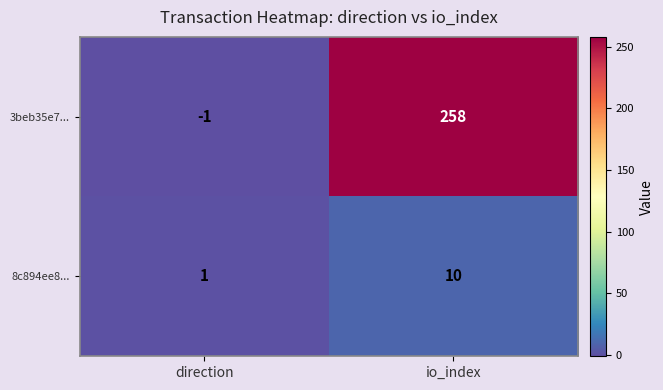

What is the spread (max minus min) of values at direction?

2